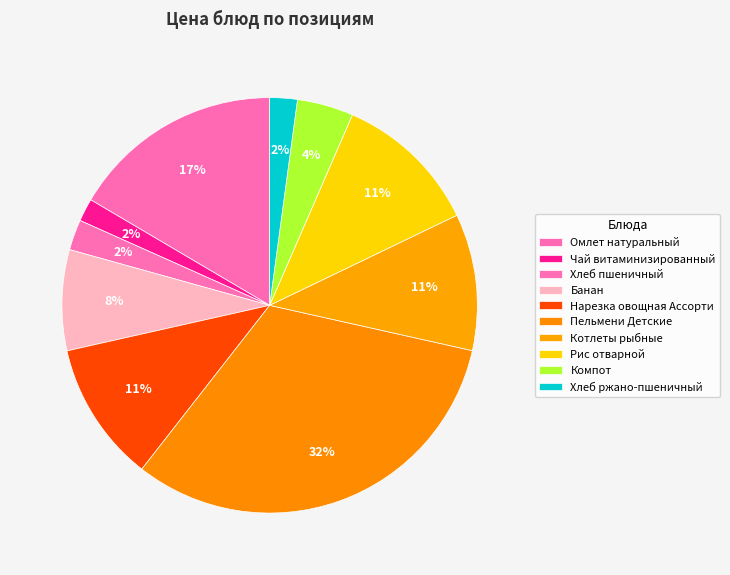

Count the number of slices in the pie.

10